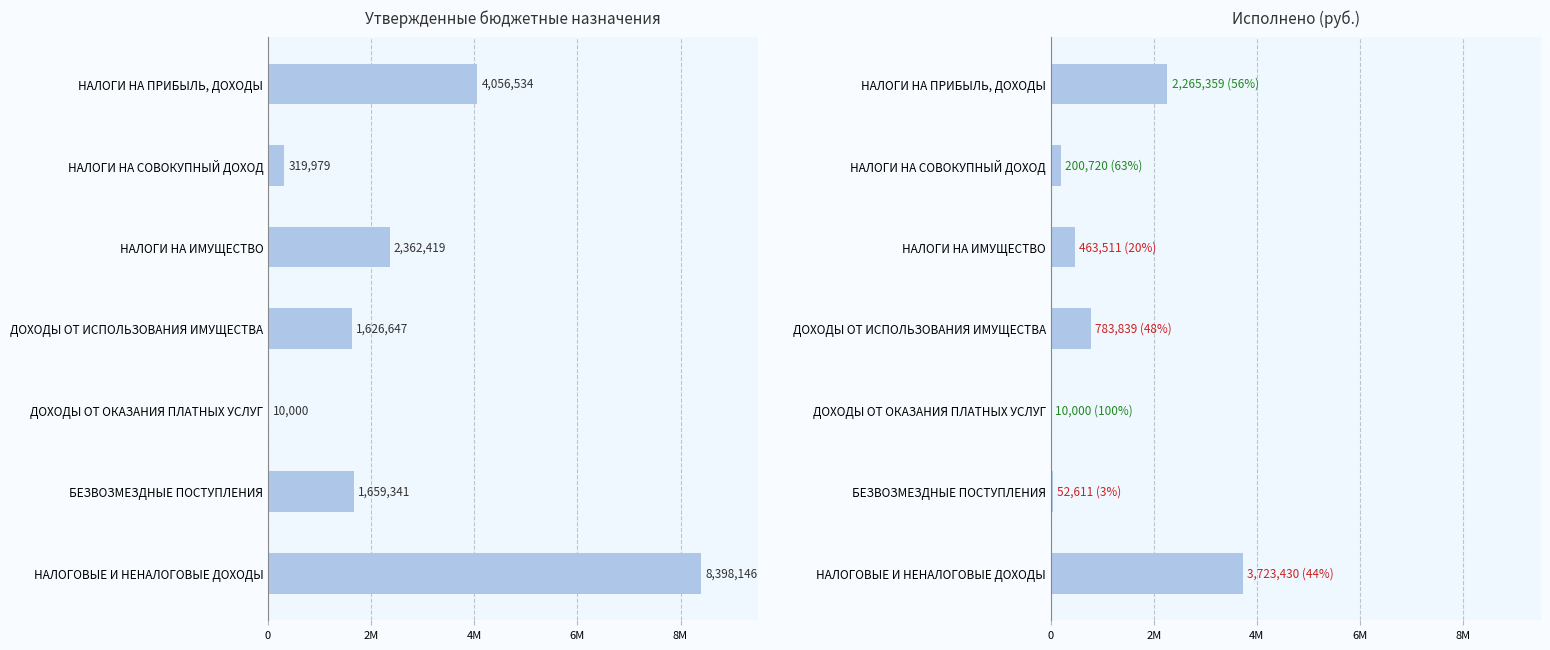

At НАЛОГИ НА СОВОКУПНЫЙ ДОХОД, list the series in order from largest to smallest.

Утвержденные назначения, Исполнено